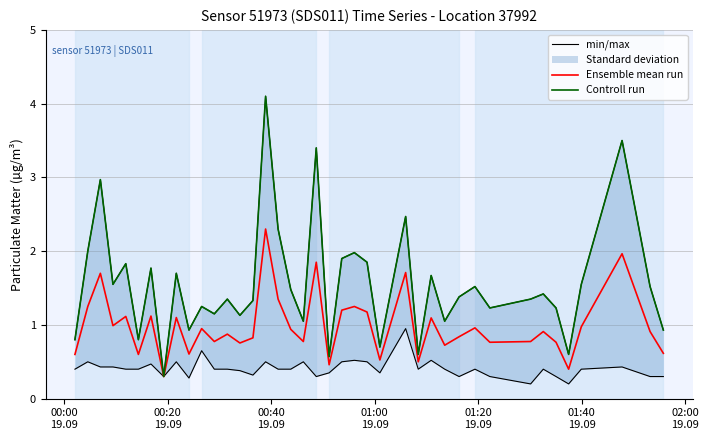

What is the value of the Ensemble mean run point at the 25th from the left?

0.5